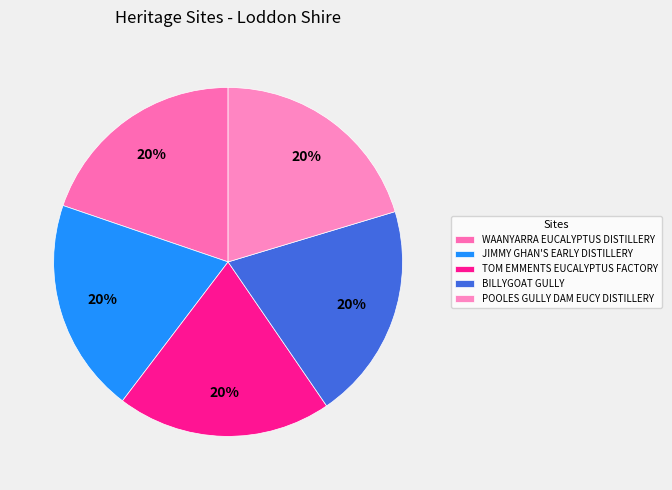

How many segments does this pie chart have?

5